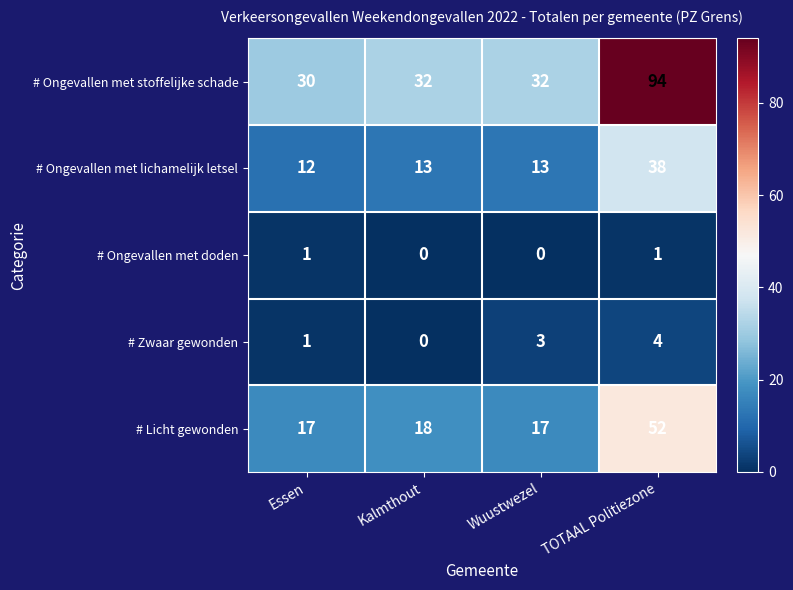

The # Ongevallen met lichamelijk letsel series shows 13 at Wuustwezel. True or false?

True